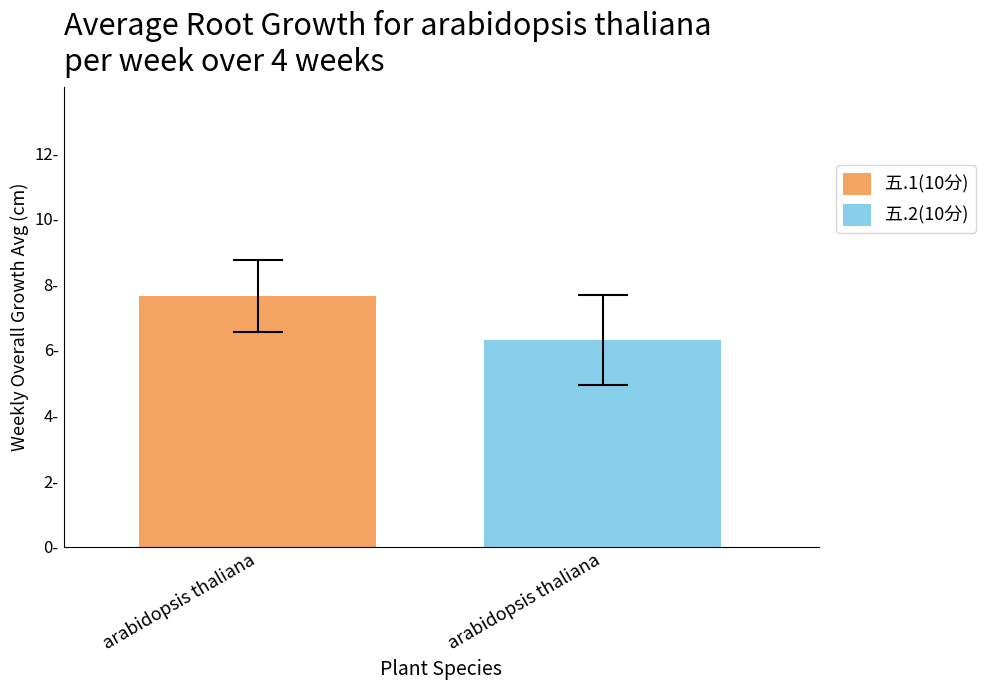

Are the bars horizontal?

No